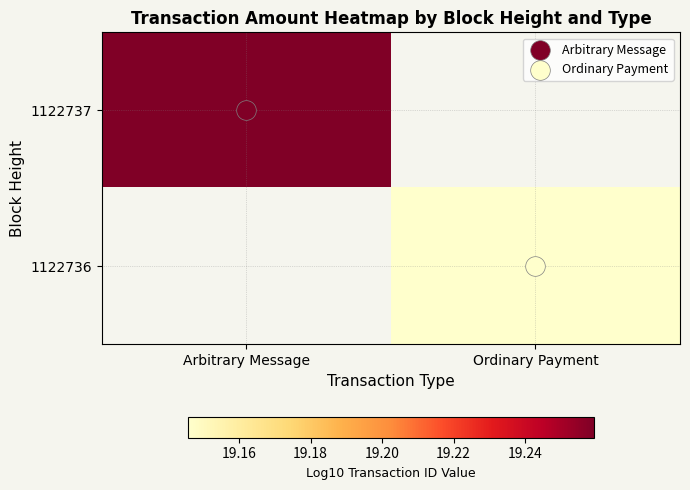

At which label is 1122737 closest to 19?

Arbitrary Message